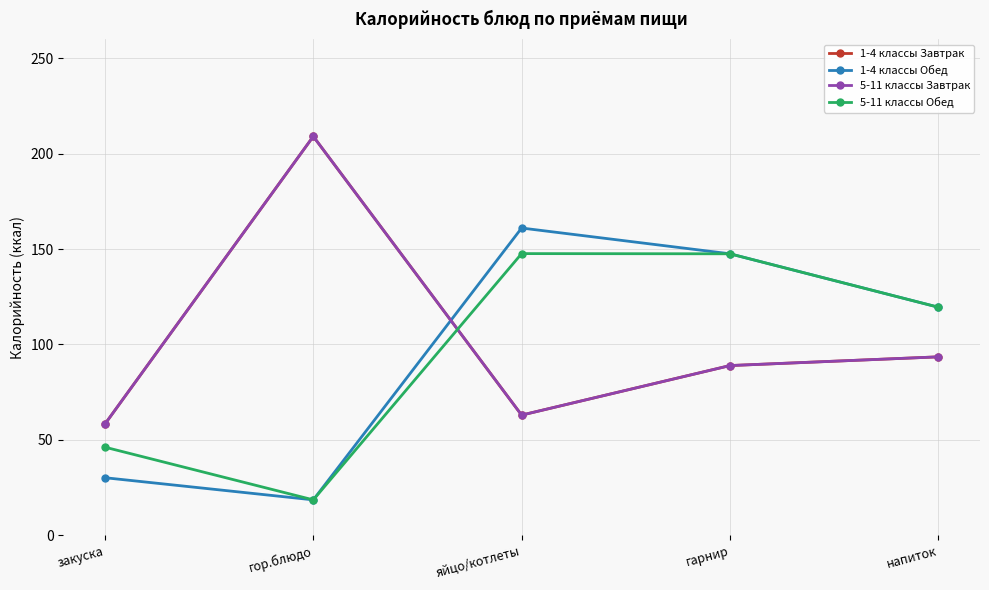

Is this an area chart (filled region under the line)?

No